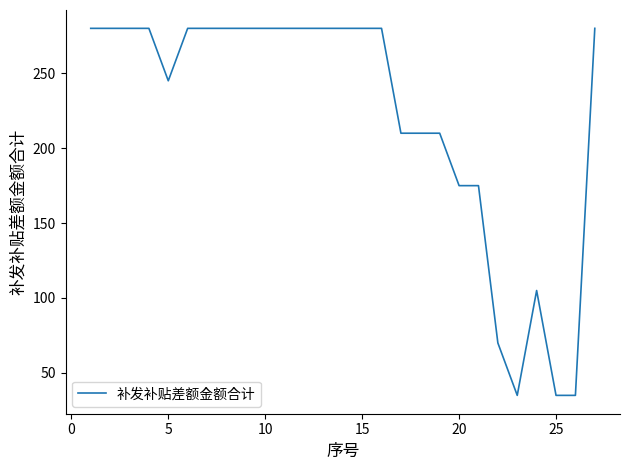

What is the difference between the maximum and minimum values?

245